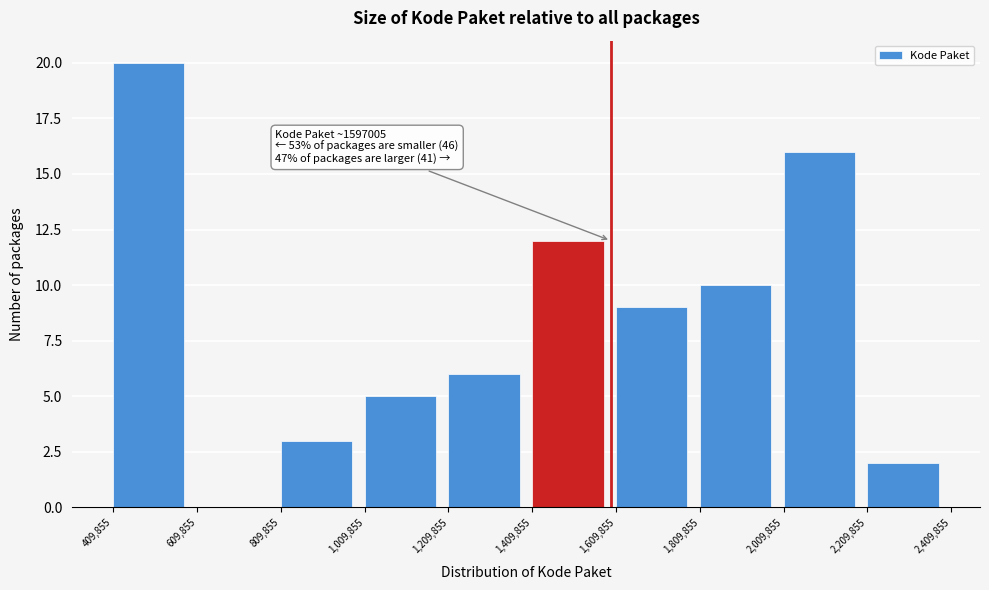

Over which range of the x-axis is the bar tallest?

409,855 to 609,855